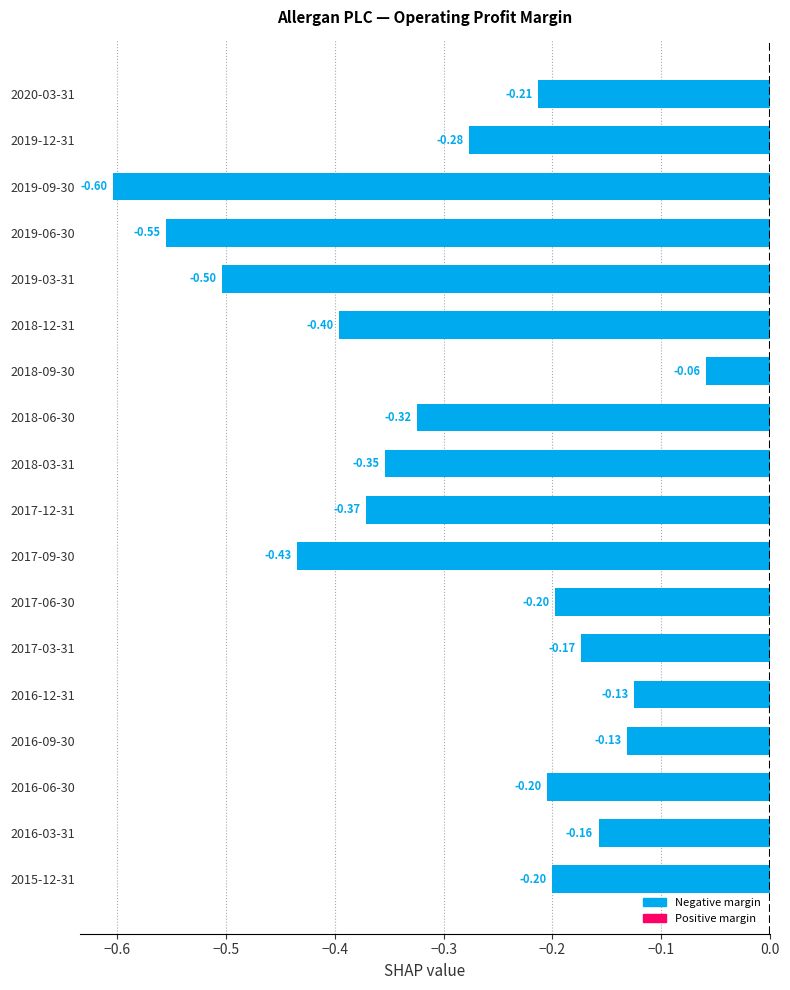

Which has a higher value, 2016-09-30 or 2019-12-31?

2016-09-30